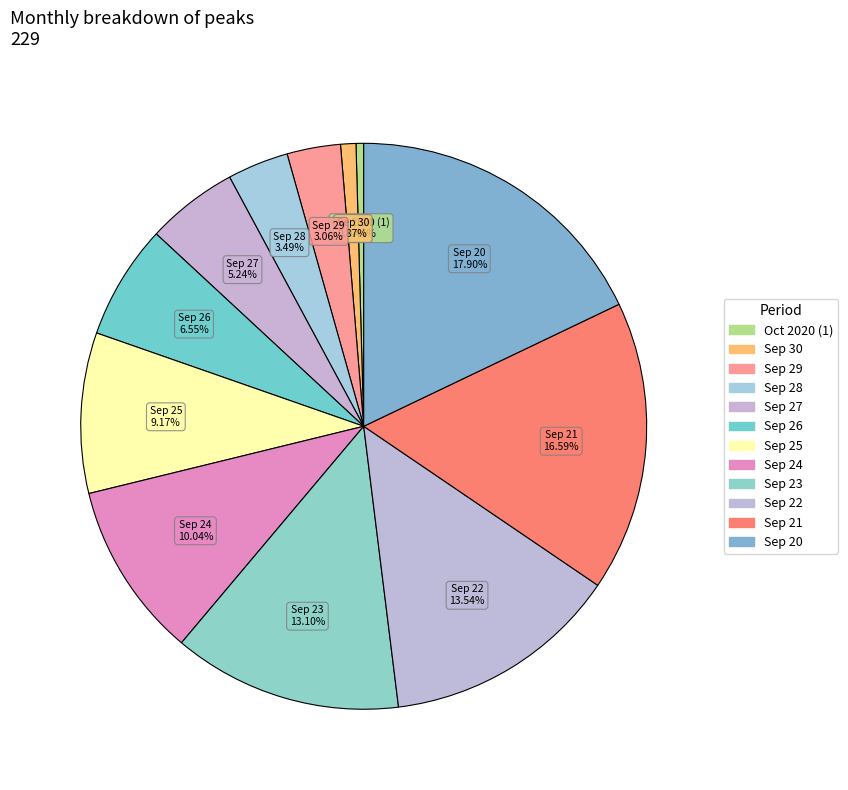

To the nearest percent, what is the difference between the largest and smallest slice percentages?

17%